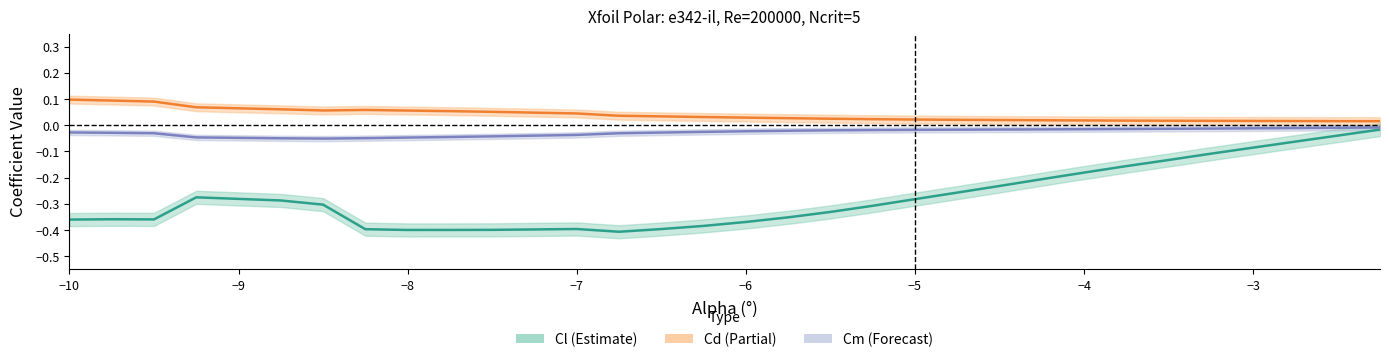

In Cm, how many points are lower than both neighbors (excluding endpoints)?

1